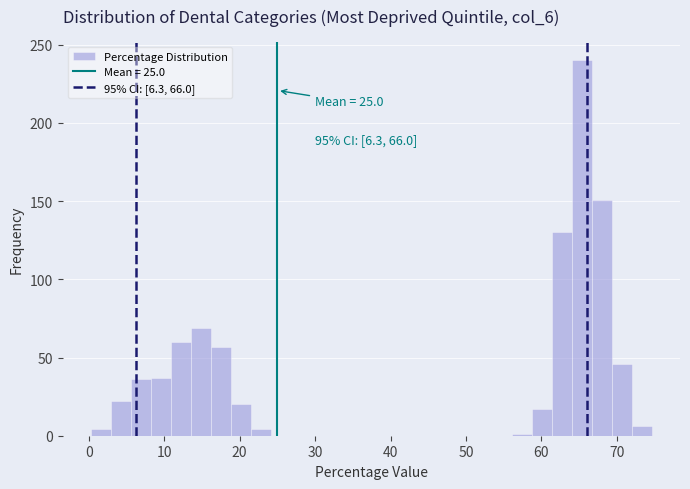

Around what value on the x-axis is the tallest bar? Give the approximate position of its centre, as read against the axis.

65